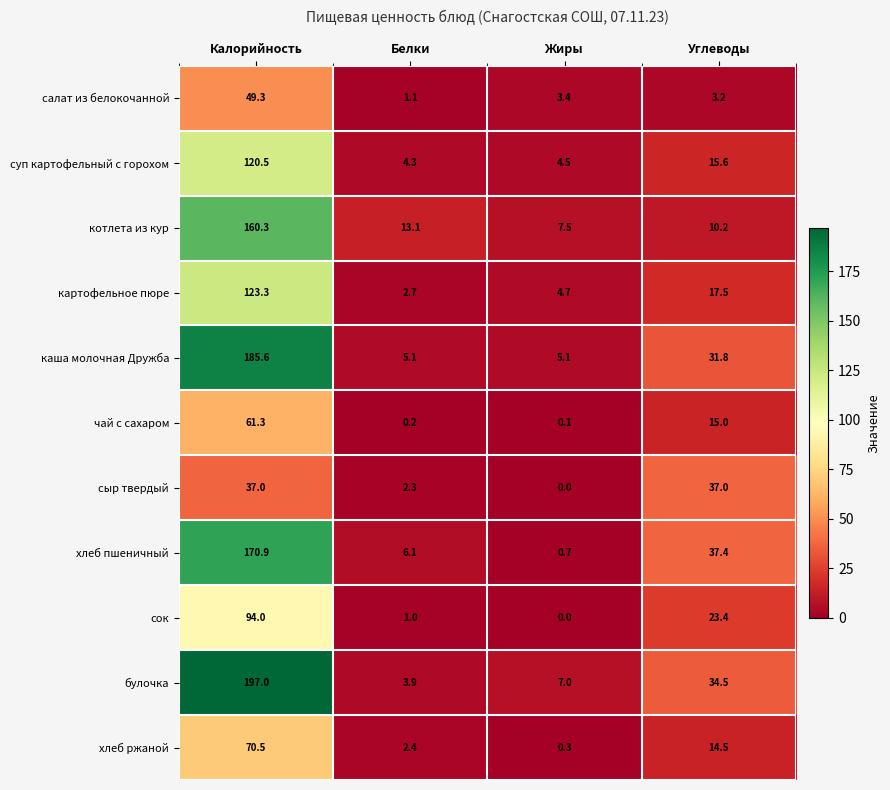

What is the difference between the highest and lowest values at Калорийность?

160.0